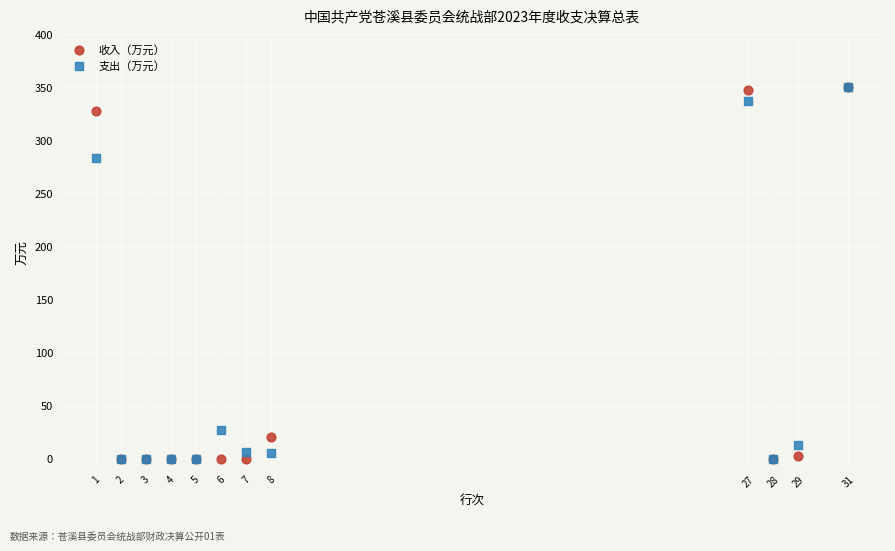

Across all series, what Y value is closest to 175?

283.6